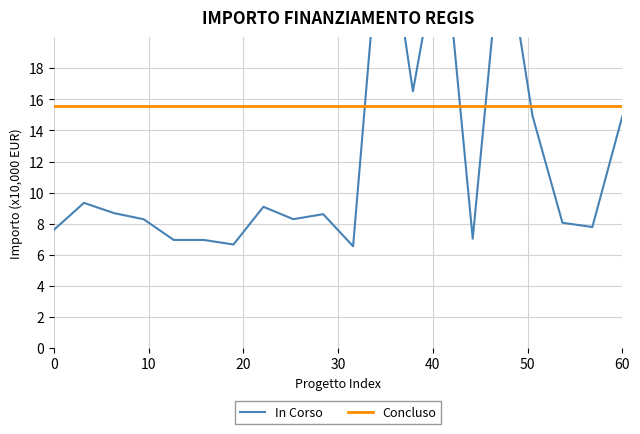

The value at 30 is 2.1. True or false?

False